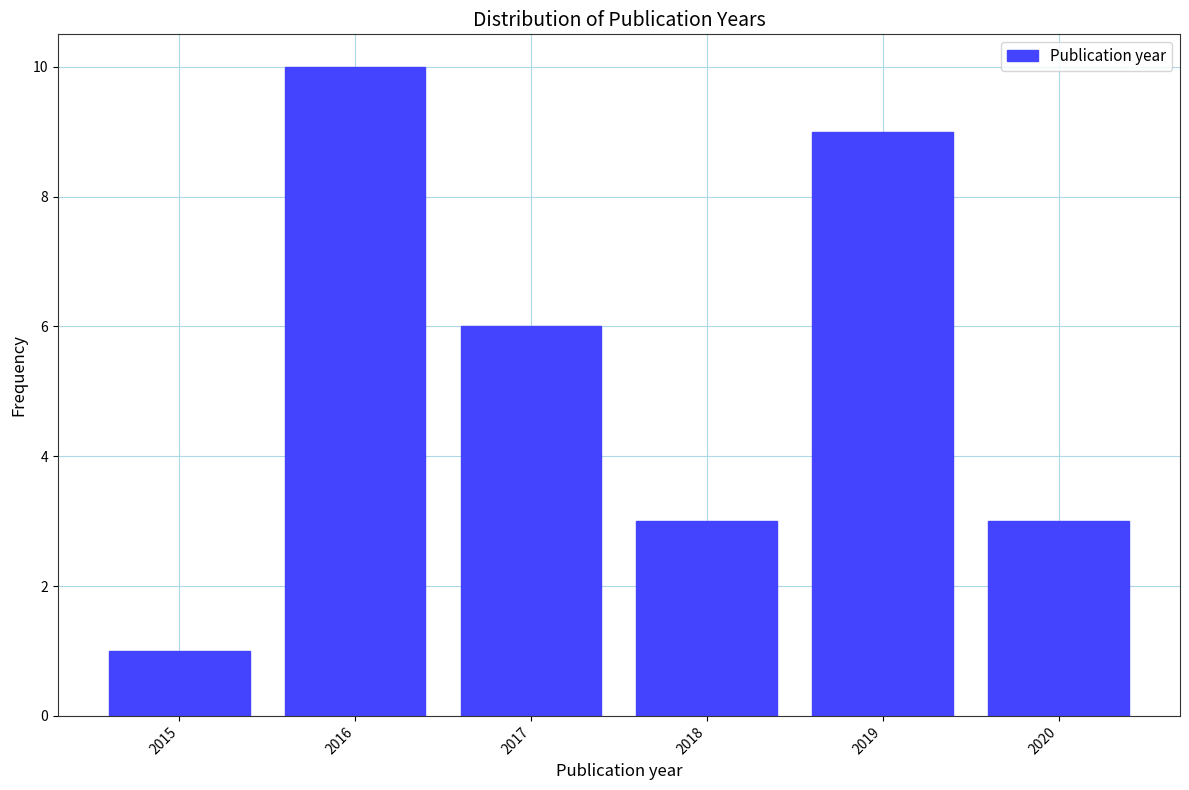

How tall is the bar that spans 2016.5 to 2017.5 on the x-axis? The values are not printed on the chart, so give them approximately, as read against the axis.

6